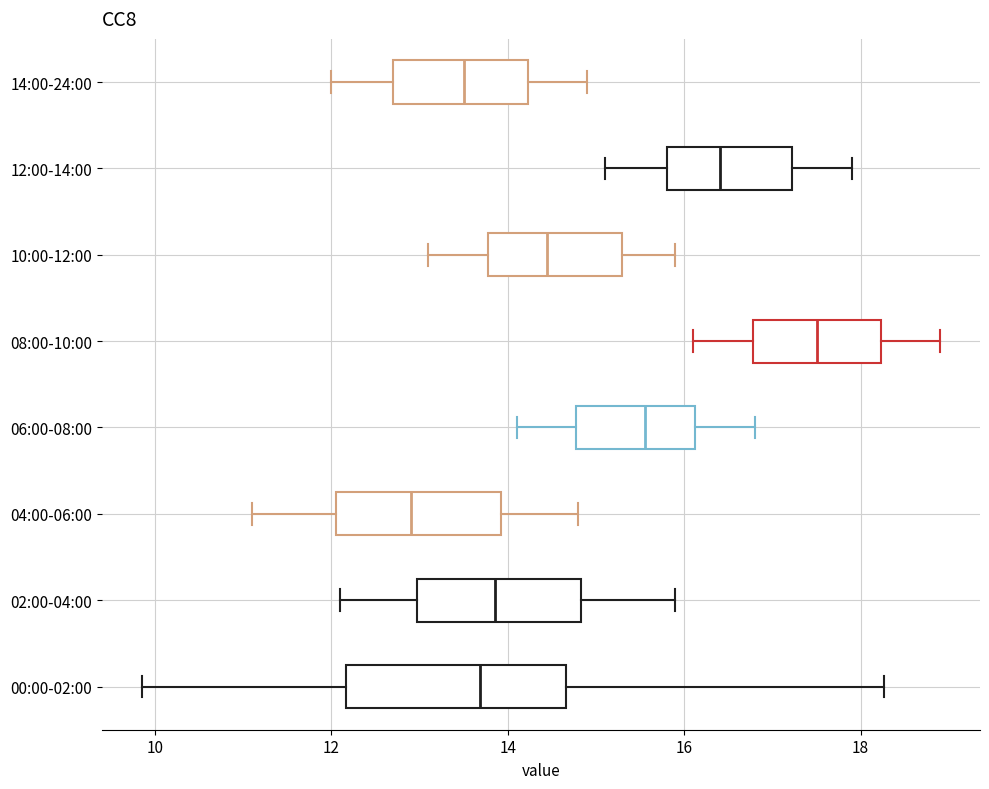

Reading bottom to top, transcribe this box plot: for each box, give where its median line is, the range the box spans, and where its two whiskers end, as read against the x-axis. The values are not printed on the chart, so give them approximately, as read against the axis.

00:00-02:00: median 13.6, box 12.2 to 14.6, whiskers 9.8 to 18.2
02:00-04:00: median 13.8, box 13.0 to 14.8, whiskers 12.2 to 16.0
04:00-06:00: median 13.0, box 12.0 to 14.0, whiskers 11.2 to 14.8
06:00-08:00: median 15.6, box 14.8 to 16.2, whiskers 14.2 to 16.8
08:00-10:00: median 17.6, box 16.8 to 18.2, whiskers 16.2 to 19.0
10:00-12:00: median 14.4, box 13.8 to 15.4, whiskers 13.2 to 16.0
12:00-14:00: median 16.4, box 15.8 to 17.2, whiskers 15.2 to 18.0
14:00-24:00: median 13.6, box 12.8 to 14.2, whiskers 12.0 to 15.0